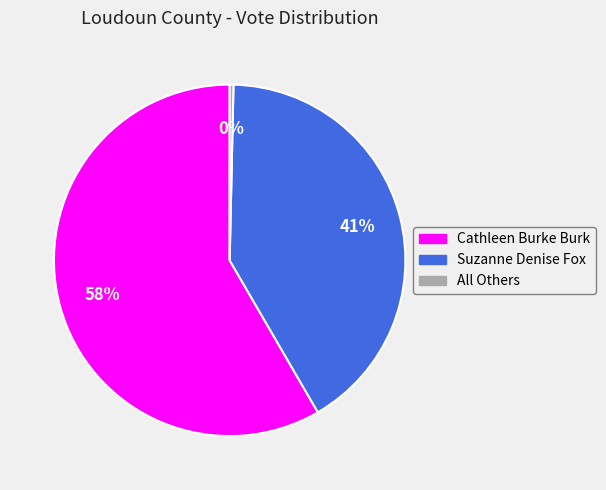

Which category has the smallest portion of the pie?

All Others